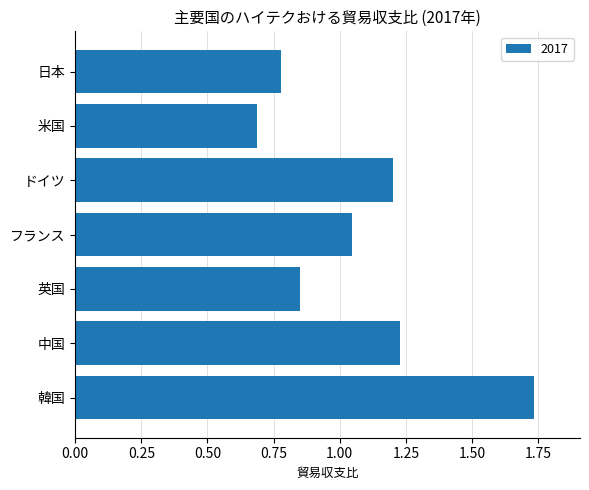

What is the approximate value at 米国?

0.7